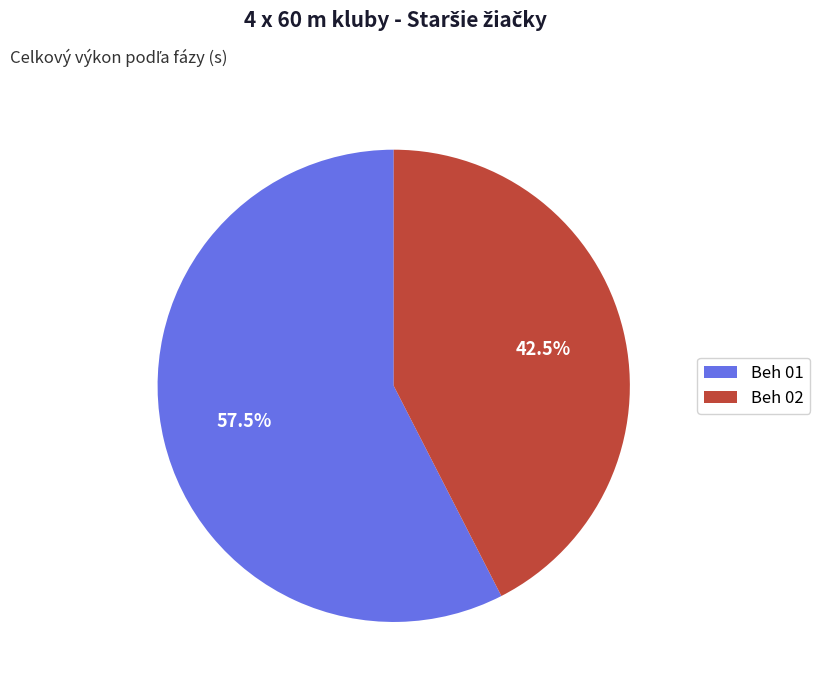

To the nearest percent, what is the difference between the Beh 02 and Beh 01 slice percentages?

15%